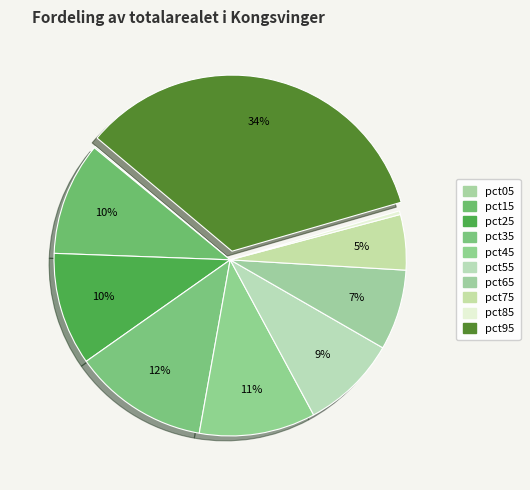

What percentage is the pct95 slice, to the nearest percent?

34%